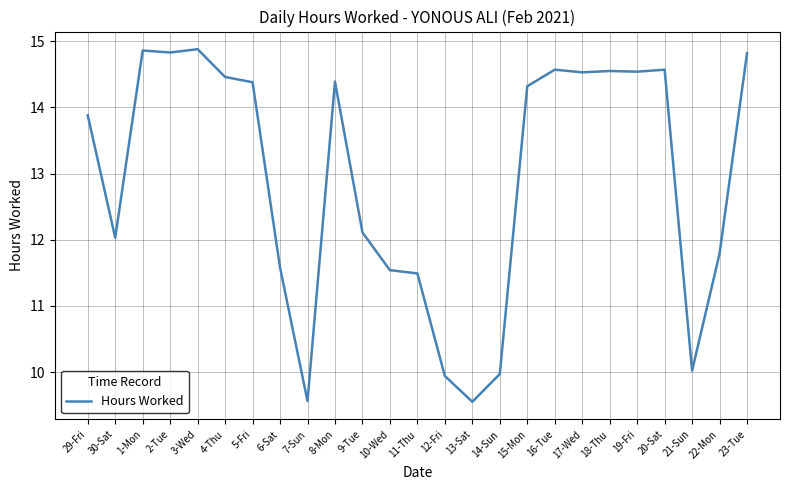

What is the average value?

12.9